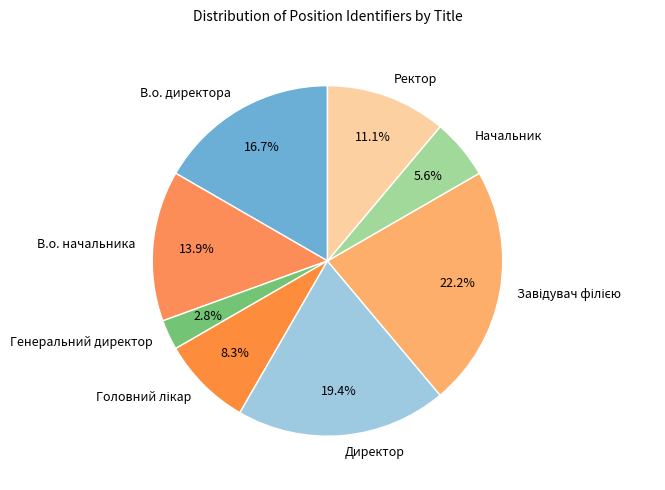

Approximately how many times larger is the value at В.о. директора compared to В.о. начальника?

1.2